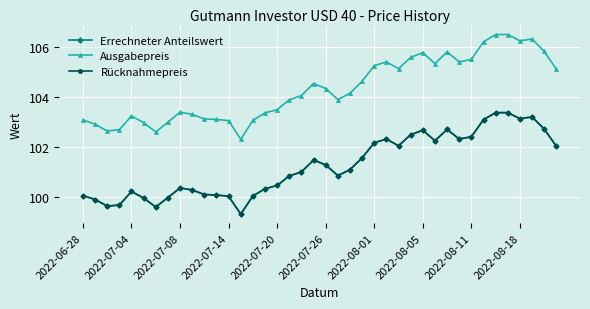

What is the maximum value for Errechneter Anteilswert?

103.4